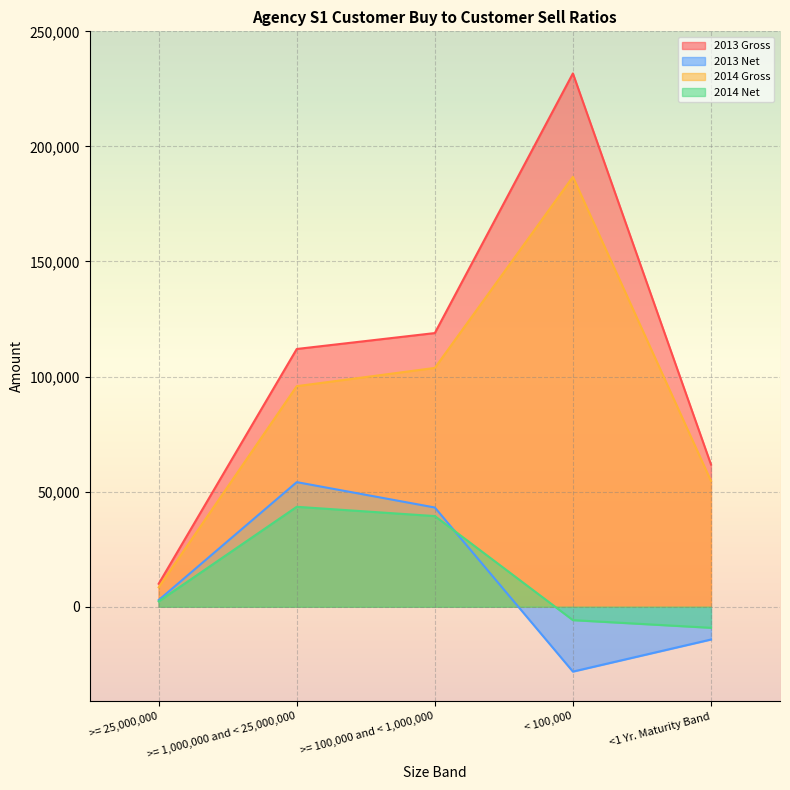

Reading right to left, what are all the values shown in this chart?

2013 Gross: 61801	231717	118905	111991	9983
2013 Net: -14245	-28177	43115	54137	2891
2014 Gross: 54662	186787	103757	95835	8450
2014 Net: -9156	-5825	39387	43421	2322